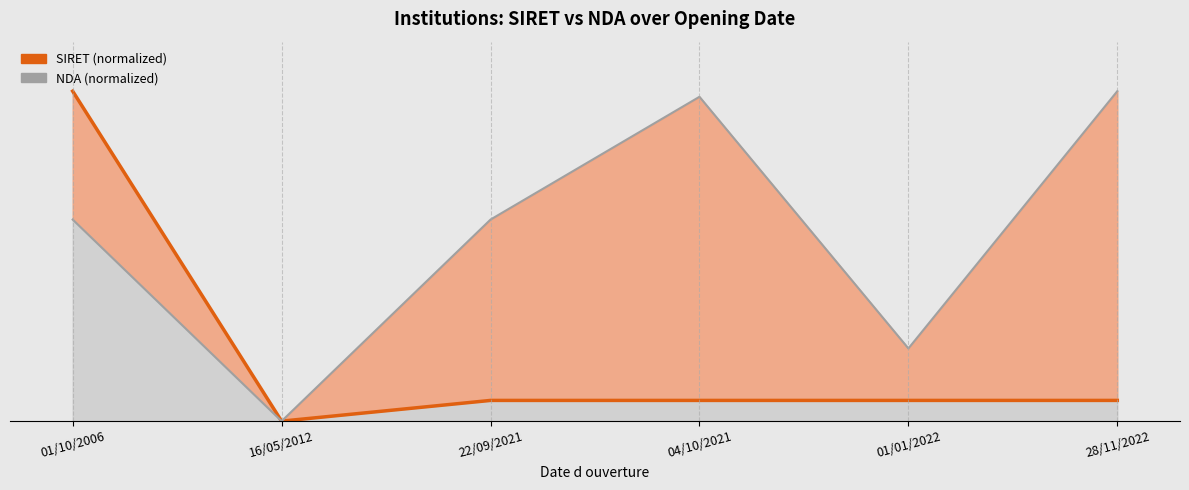

What is the difference between the second highest and minimum values in the NDA (normalized) series?

98.3